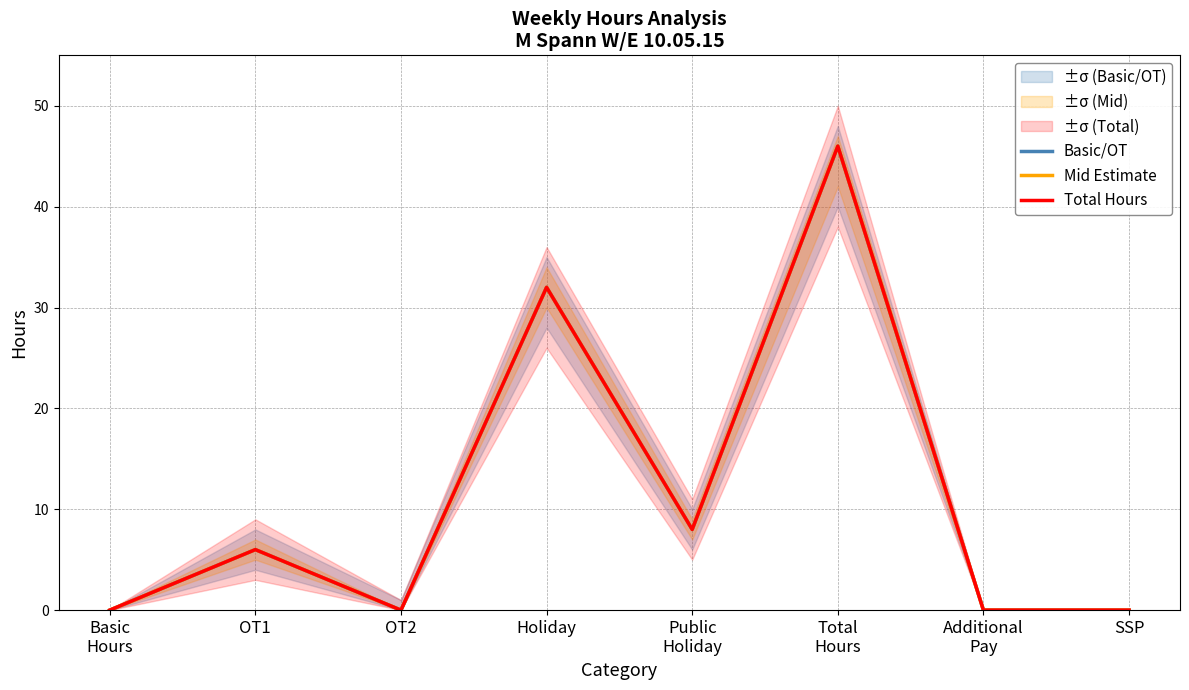

What is the total value across all series at Total
Hours?

138